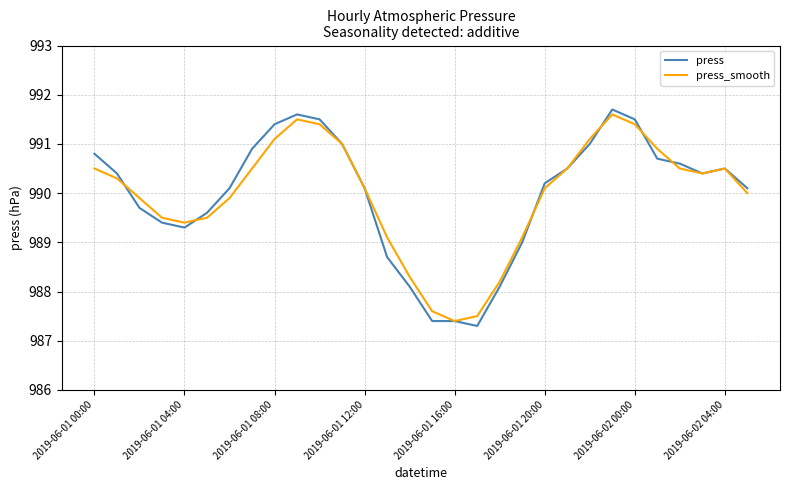

What is the minimum value for press?

987.3